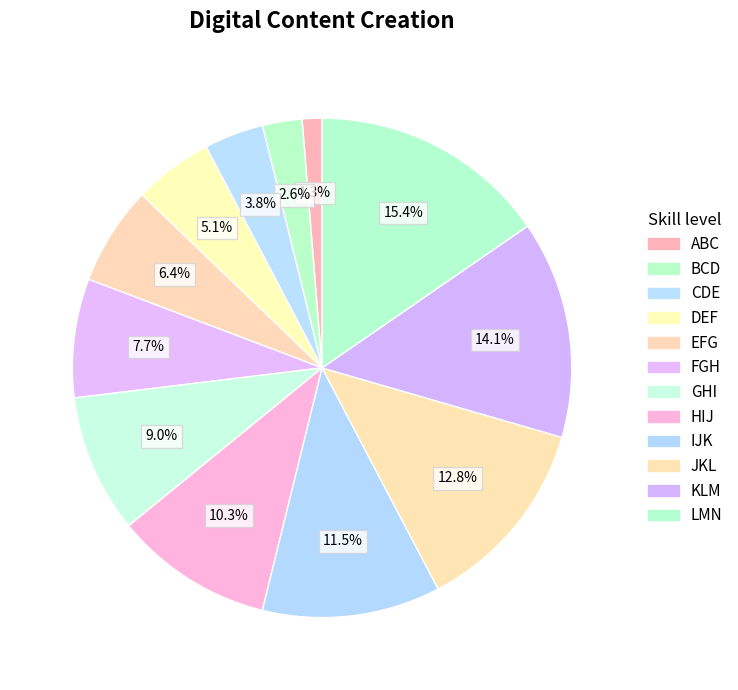

How many segments does this pie chart have?

12